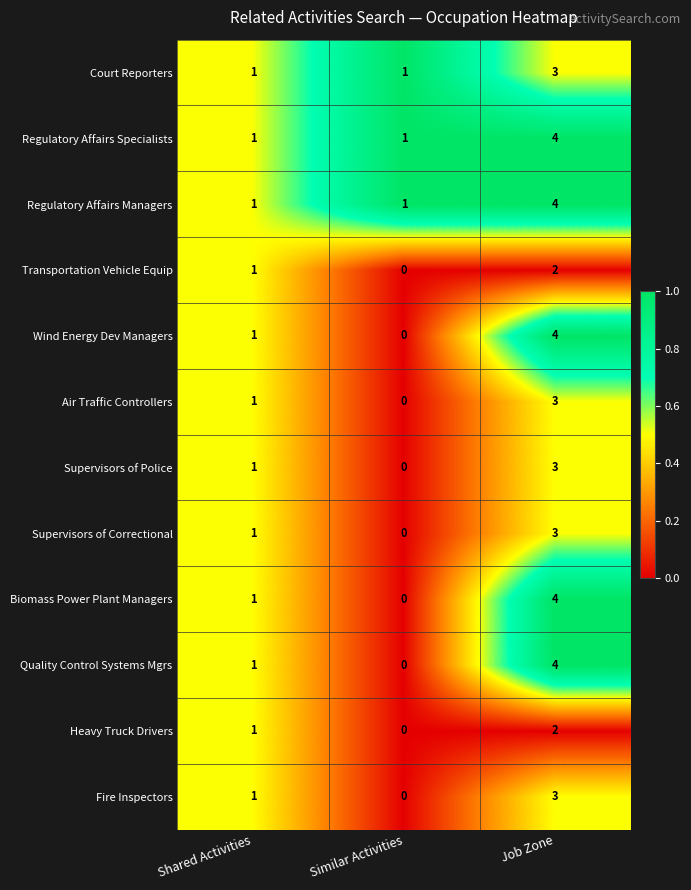

How many Supervisors of Correctional values are between 0 and 3?

3